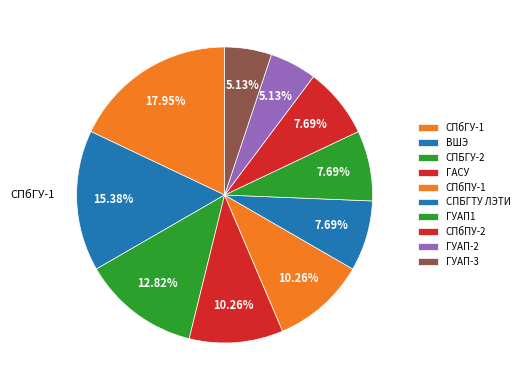

To the nearest percent, what portion does ГУАП1 represent?

8%